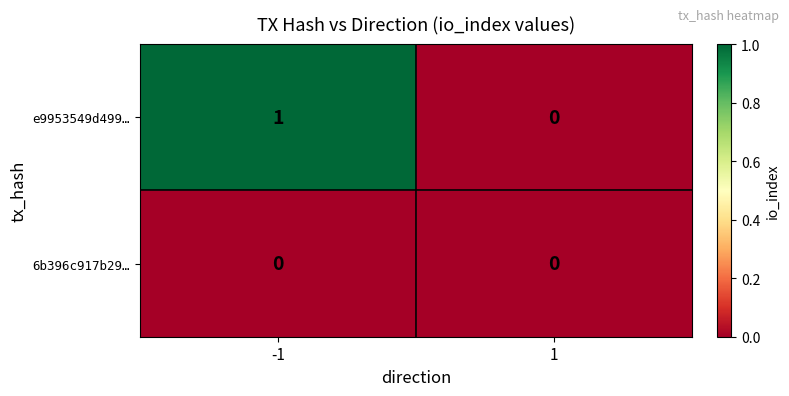

List the series in order of their overall mean, highest first.

e9953549d499…, 6b396c917b29…